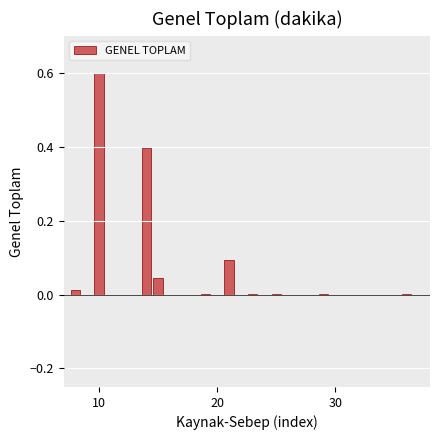

Does the chart contain stacked bars?

No